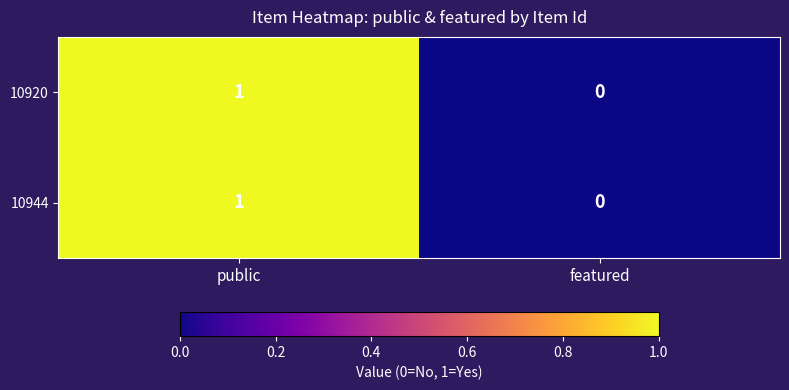

At which label does 10944 reach its peak?

public